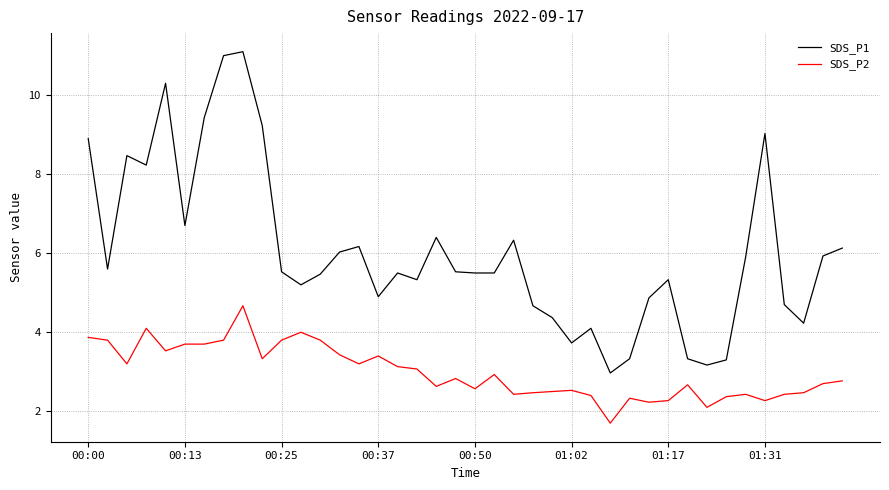

True or false: SDS_P1 and SDS_P2 cross at least once.

False